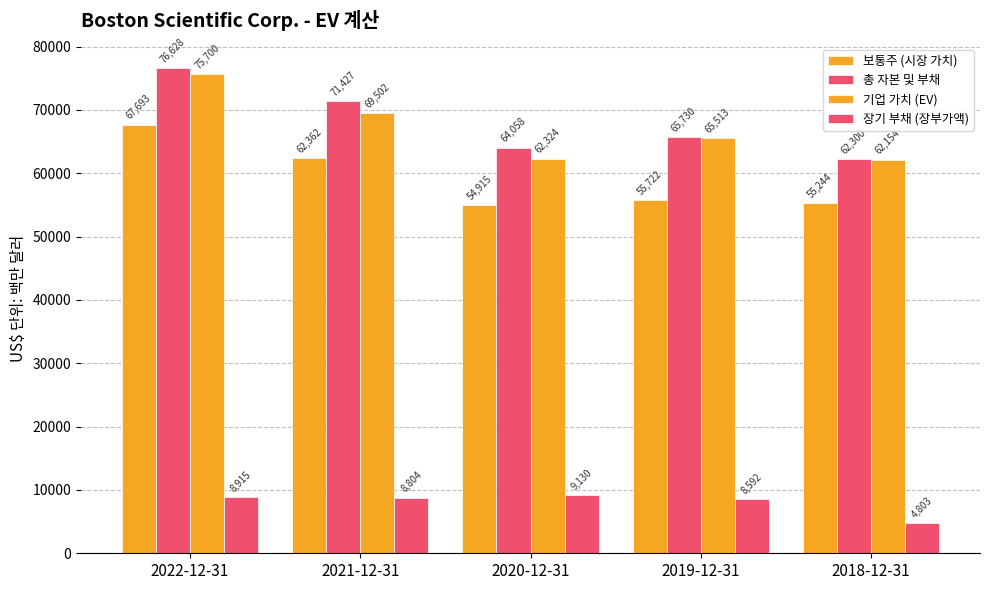

Between 2022-12-31 and 2020-12-31, which series saw the biggest shift?

기업 가치 (EV)